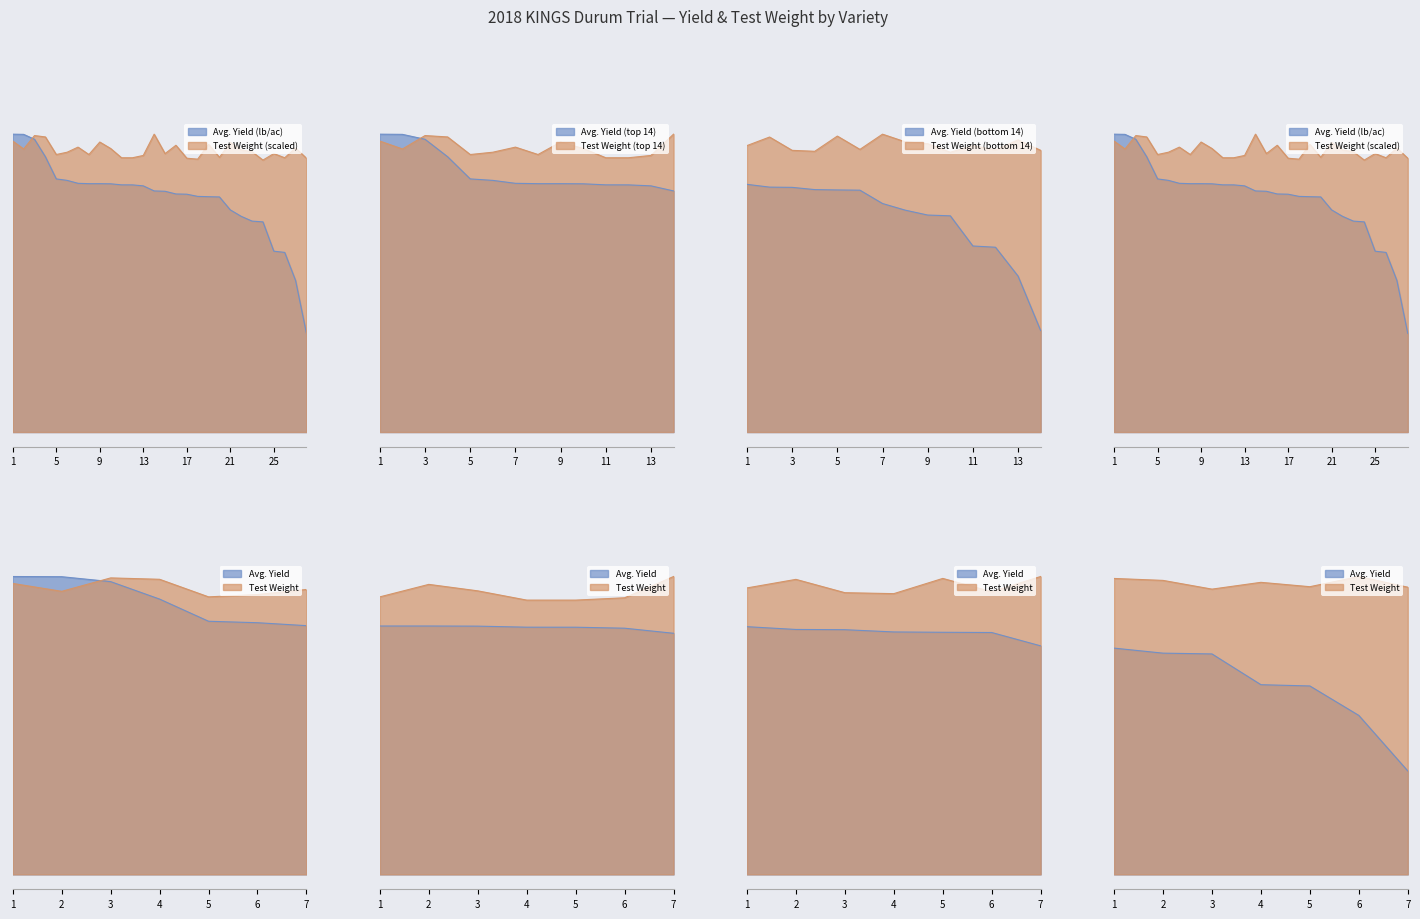

What is the difference between the second highest and second lowest values in the Avg. Yield (lb/ac) series?

4484.0